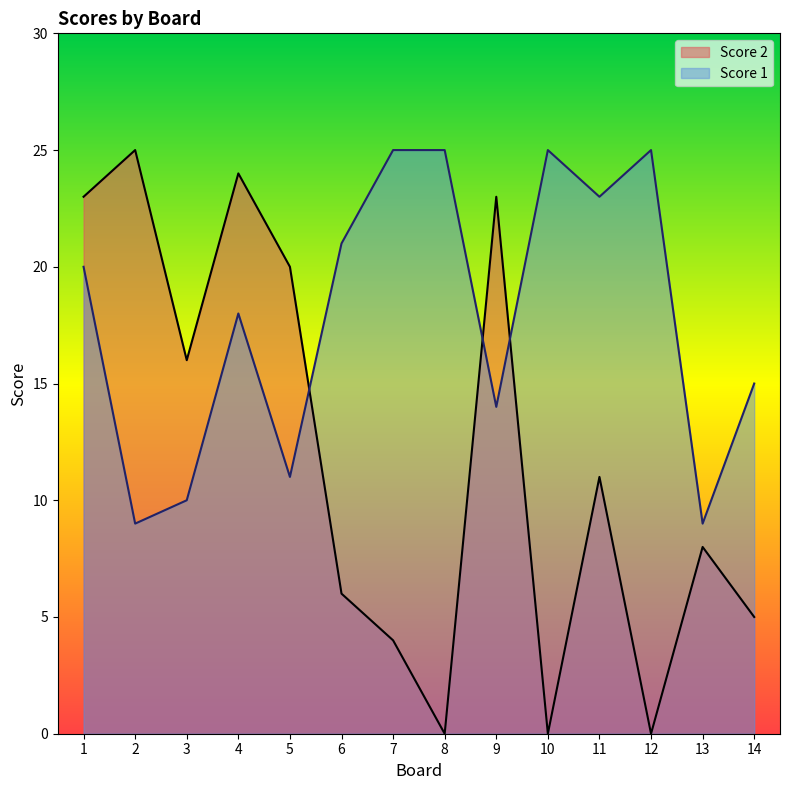

Where is the first local minimum for Score 1?

2